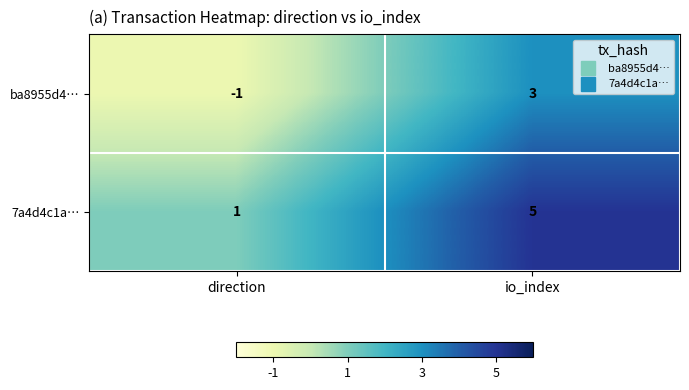

What is the total value across all series at io_index?

8